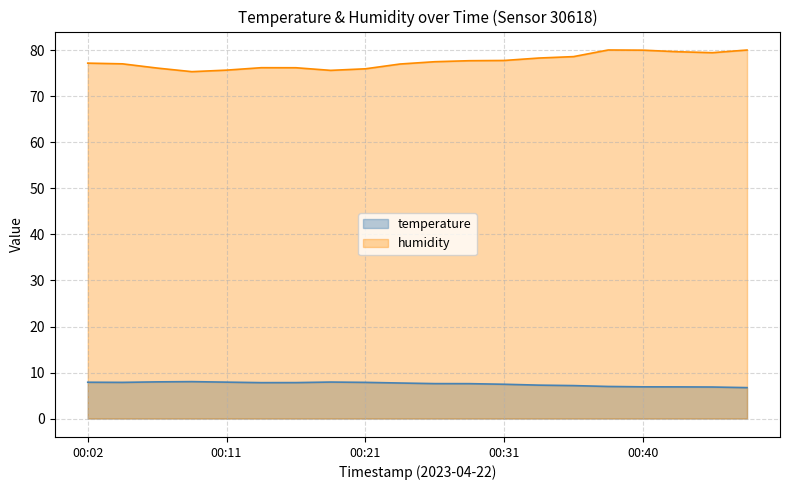

At which category does temperature reach its first local peak?

00:09